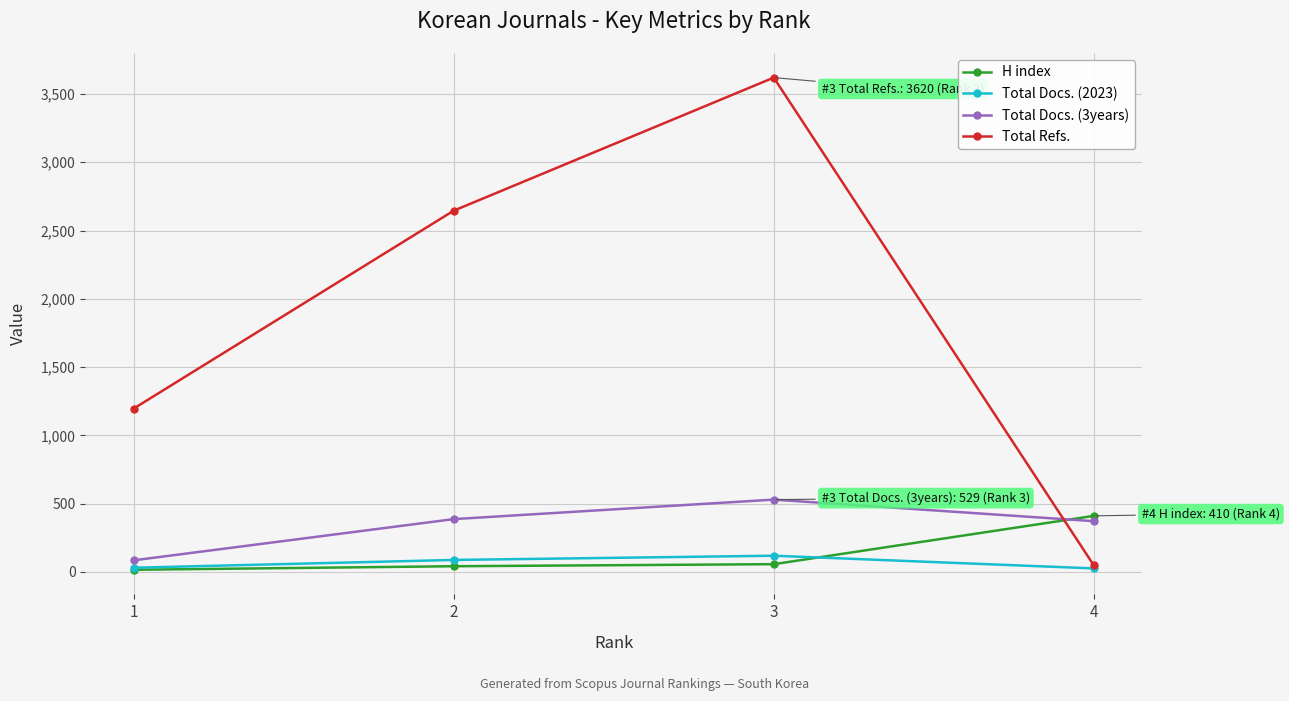

What is the maximum value for Total Docs. (3years)?

529